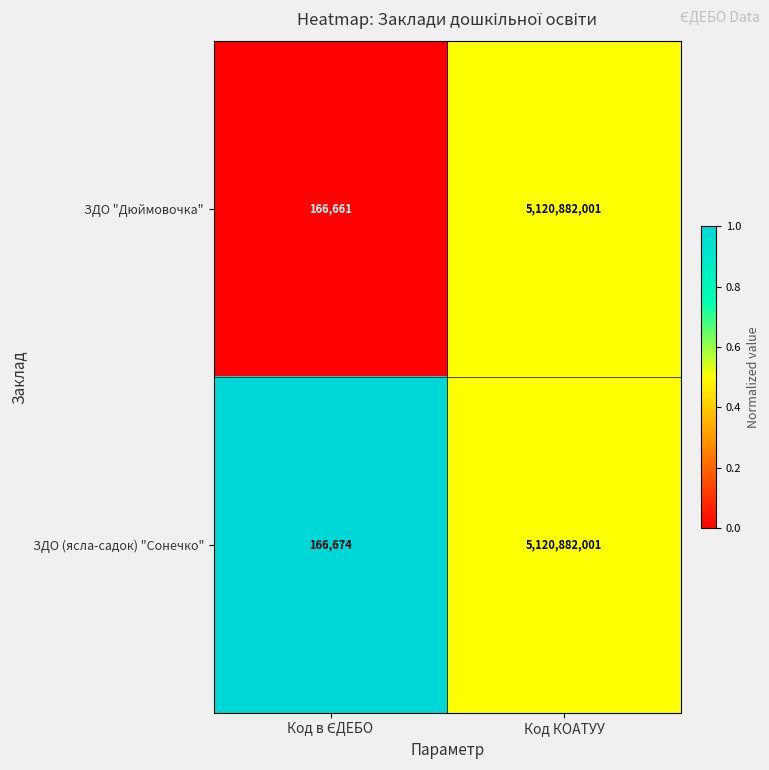

What is the difference between the maximum and minimum values in the ЗДО "Дюймовочка" series?

5120715340